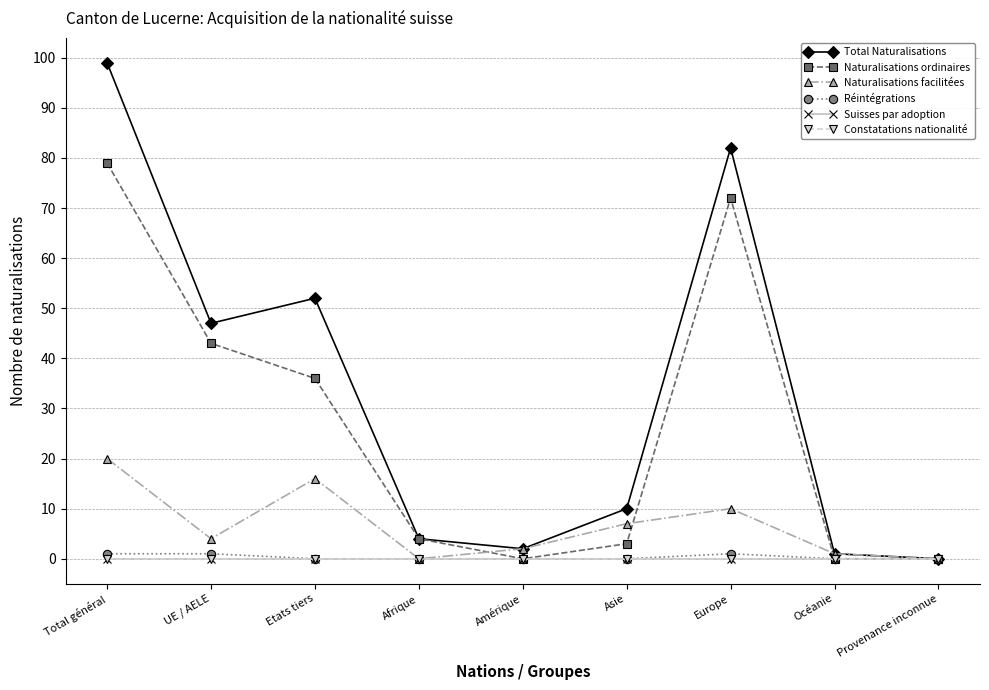

At Total général, list the series in order from smallest to largest.

Suisses par adoption, Constatations nationalité, Réintégrations, Naturalisations facilitées, Naturalisations ordinaires, Total Naturalisations